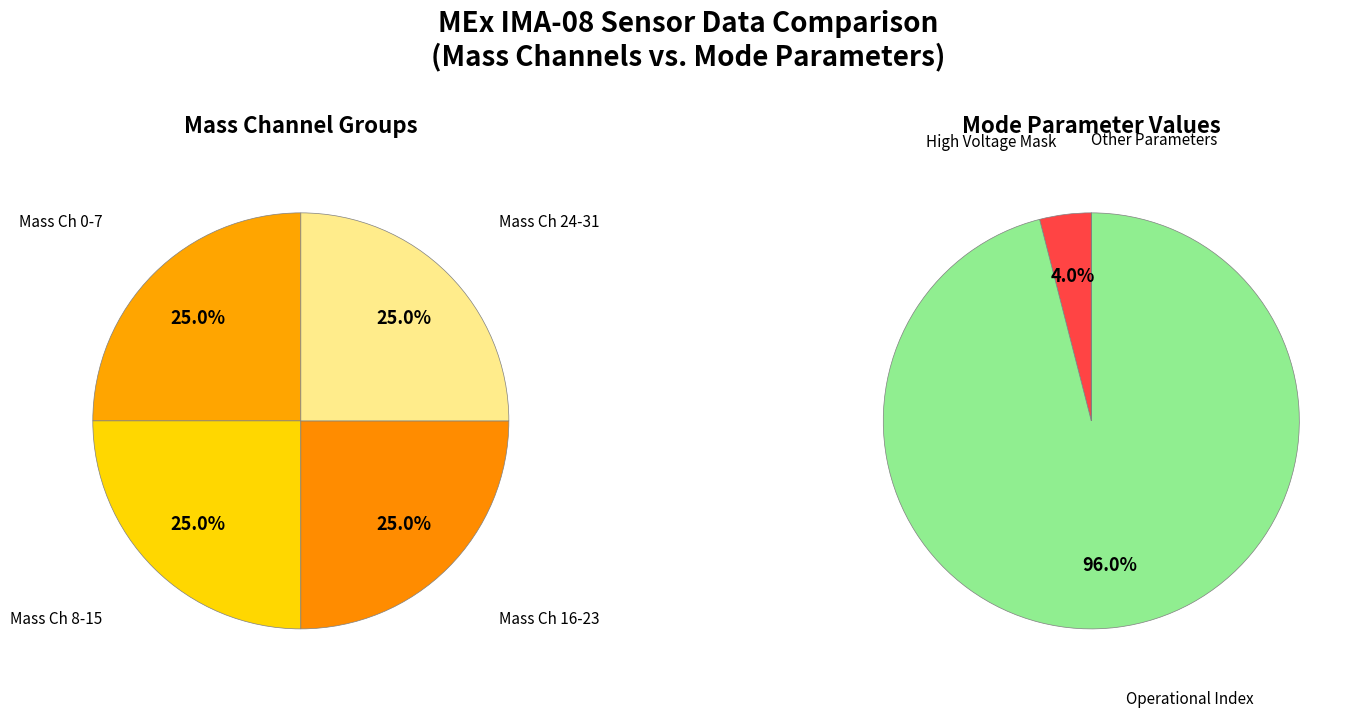

Which slice is the largest?

Operational Index